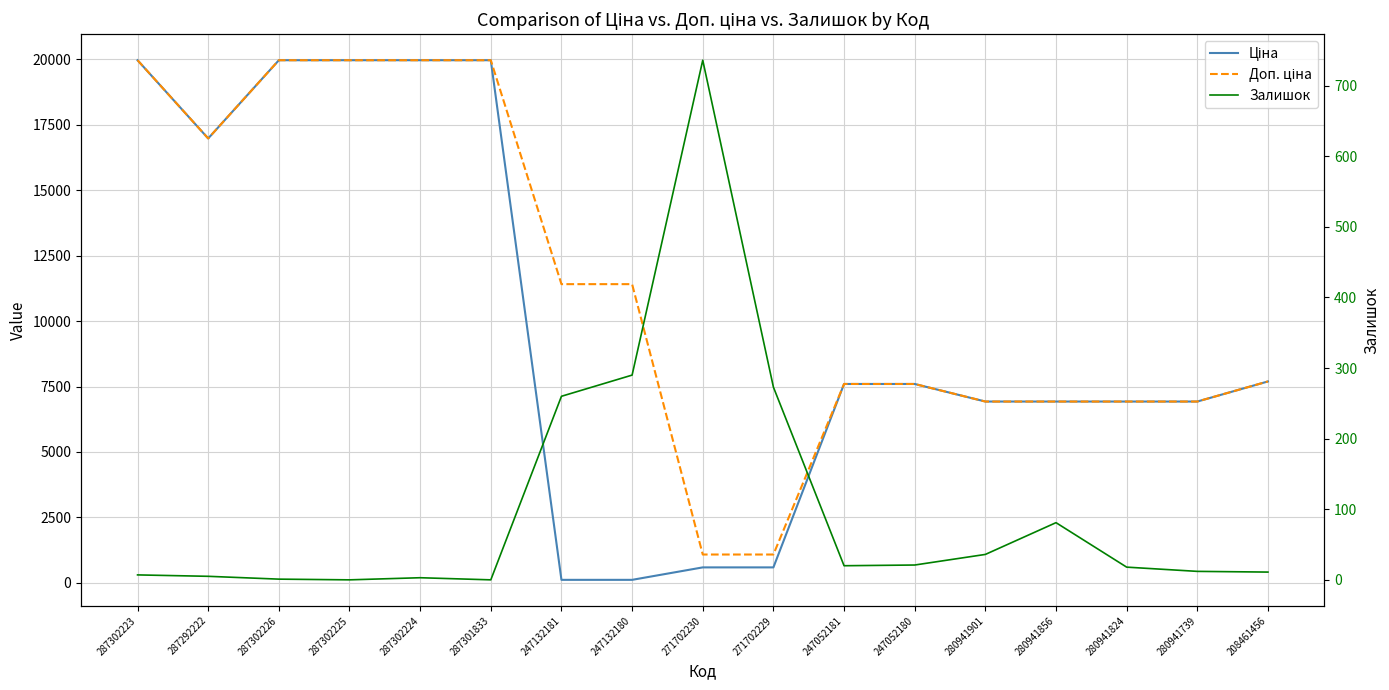

True or false: Ціна has more than 1 points higher than both neighbors.

False